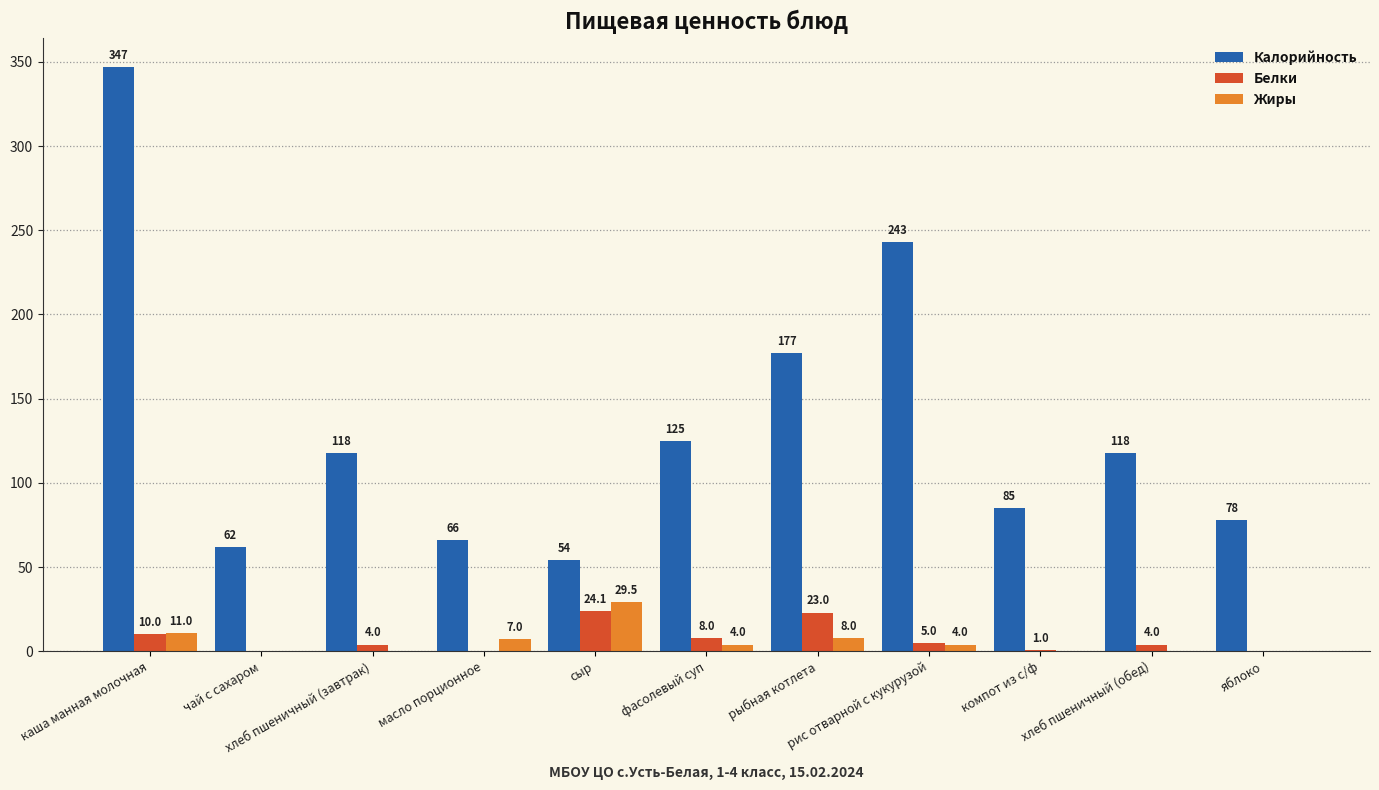

How many groups of bars are there?

11